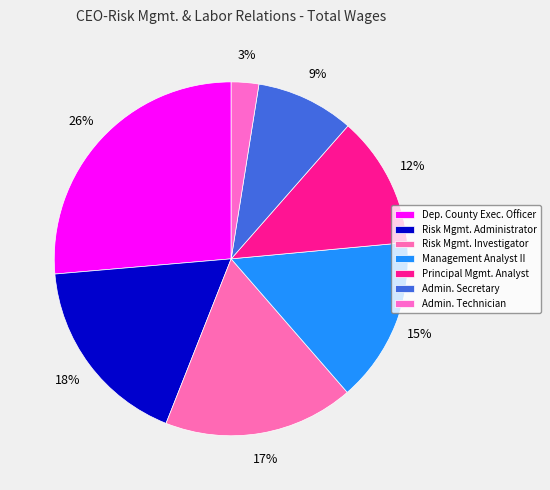

To the nearest percent, what is the difference between the Admin. Secretary and Admin. Technician slice percentages?

6%